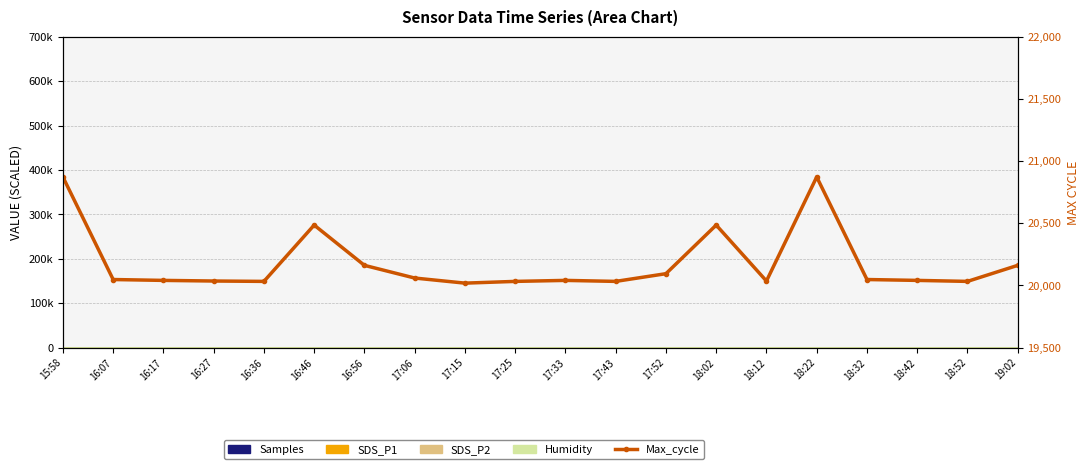

At which label is the value closest to 20445?

16:46